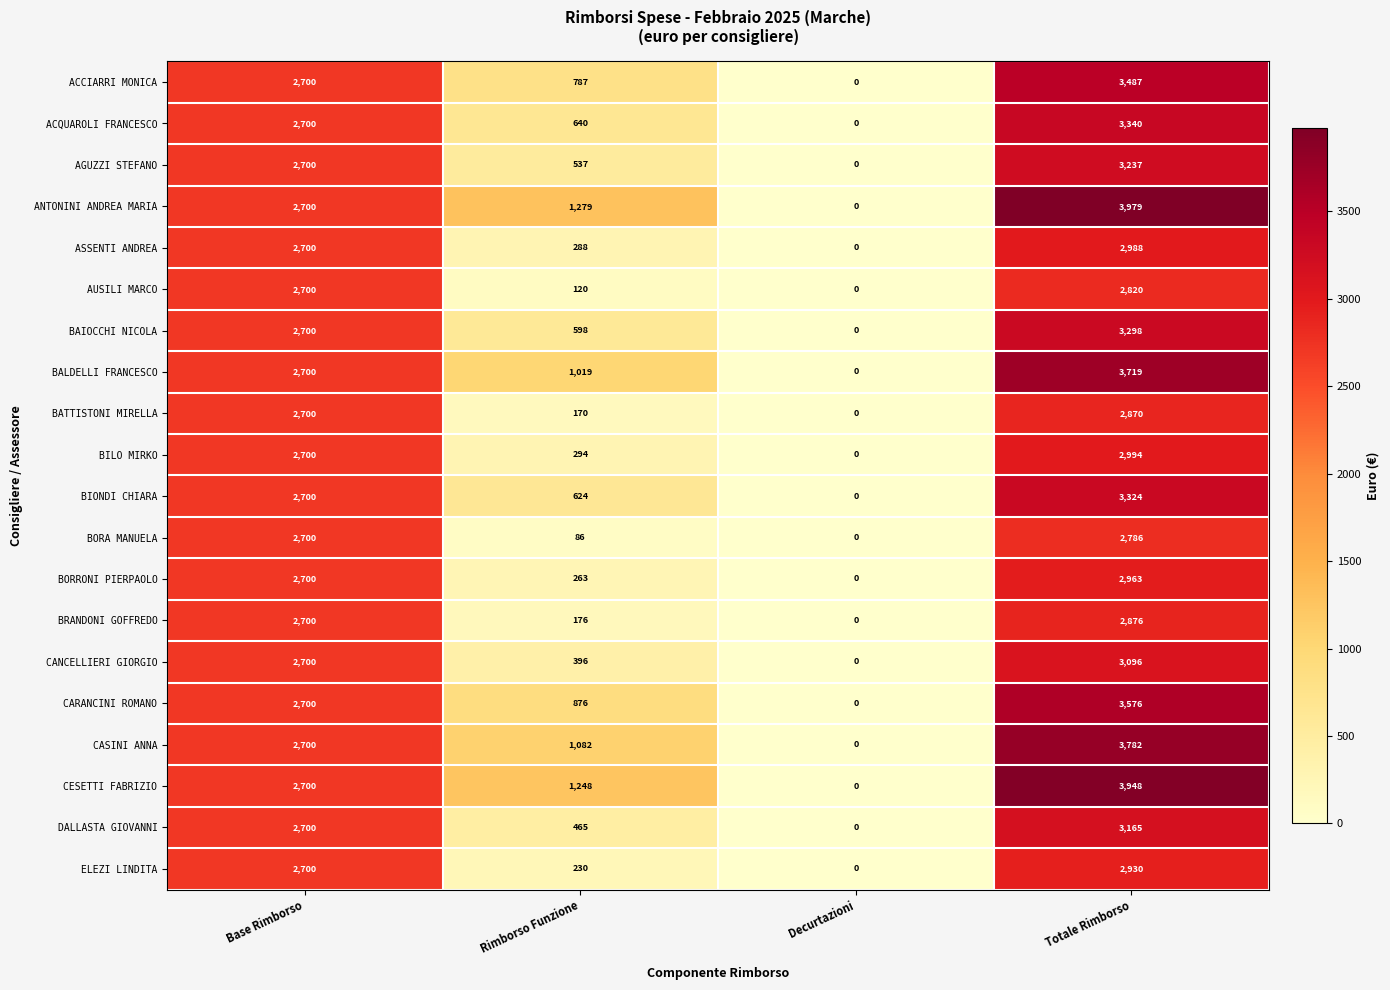

Which series changed the most between Base Rimborso and Rimborso Funzione?

BORA MANUELA